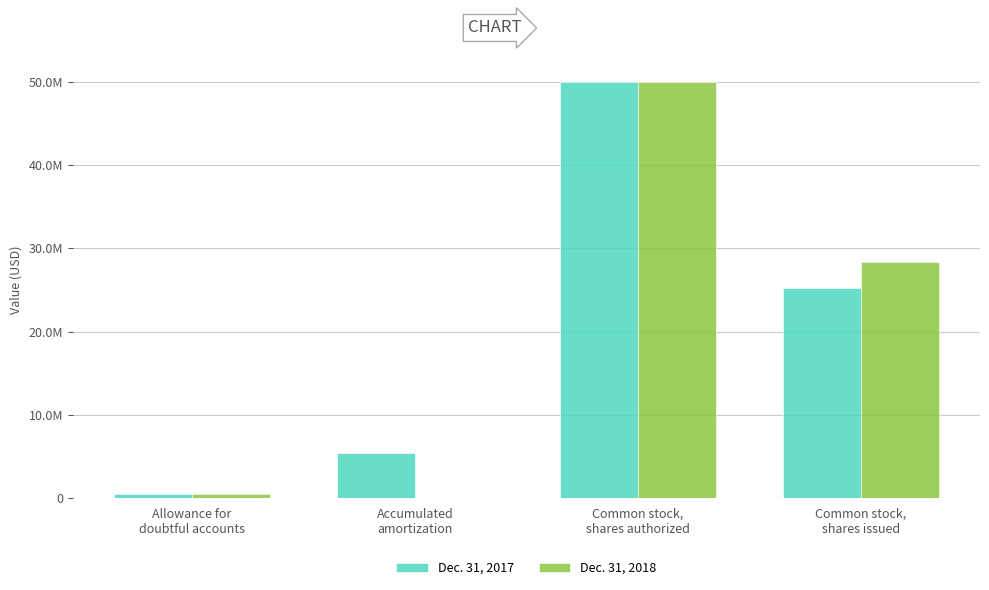

Where does the Dec. 31, 2018 series first go above 28392070?

Common stock,
shares authorized